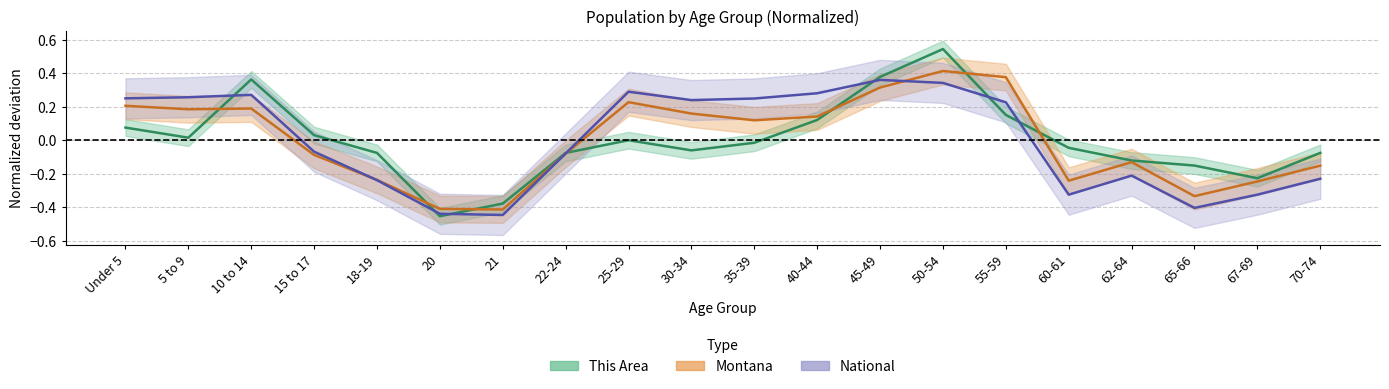

In Montana, how many points are higher than both neighbors (excluding endpoints)?

4